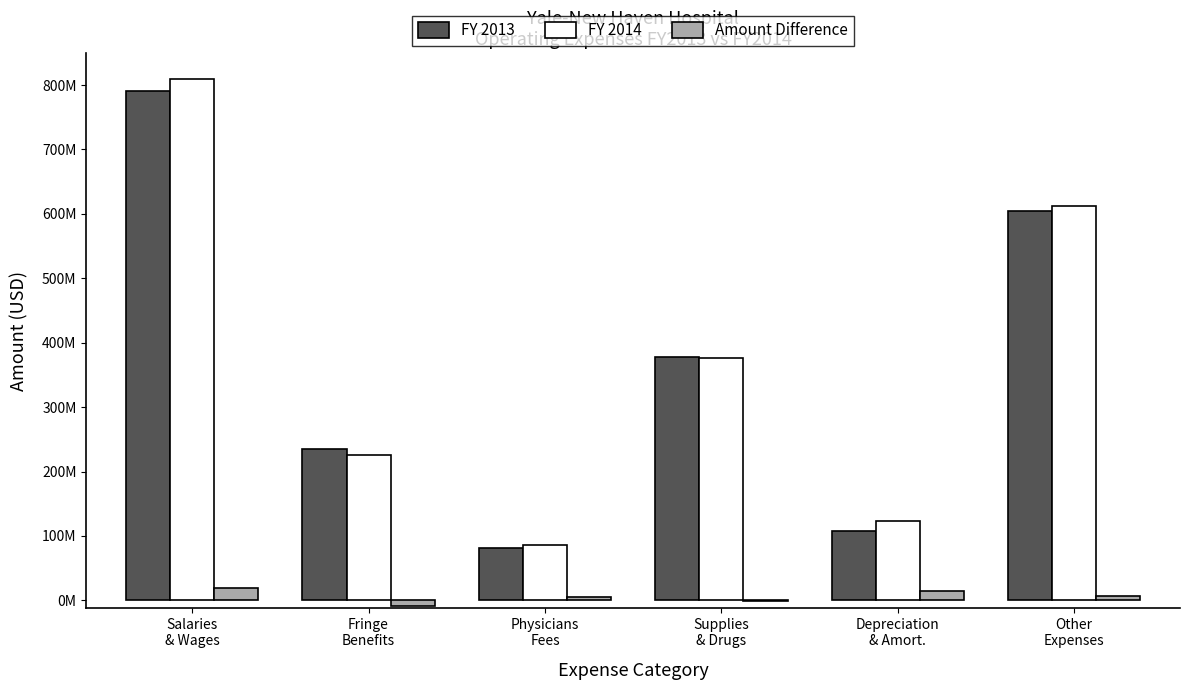

What is the highest value of the Amount Difference series?

18402000